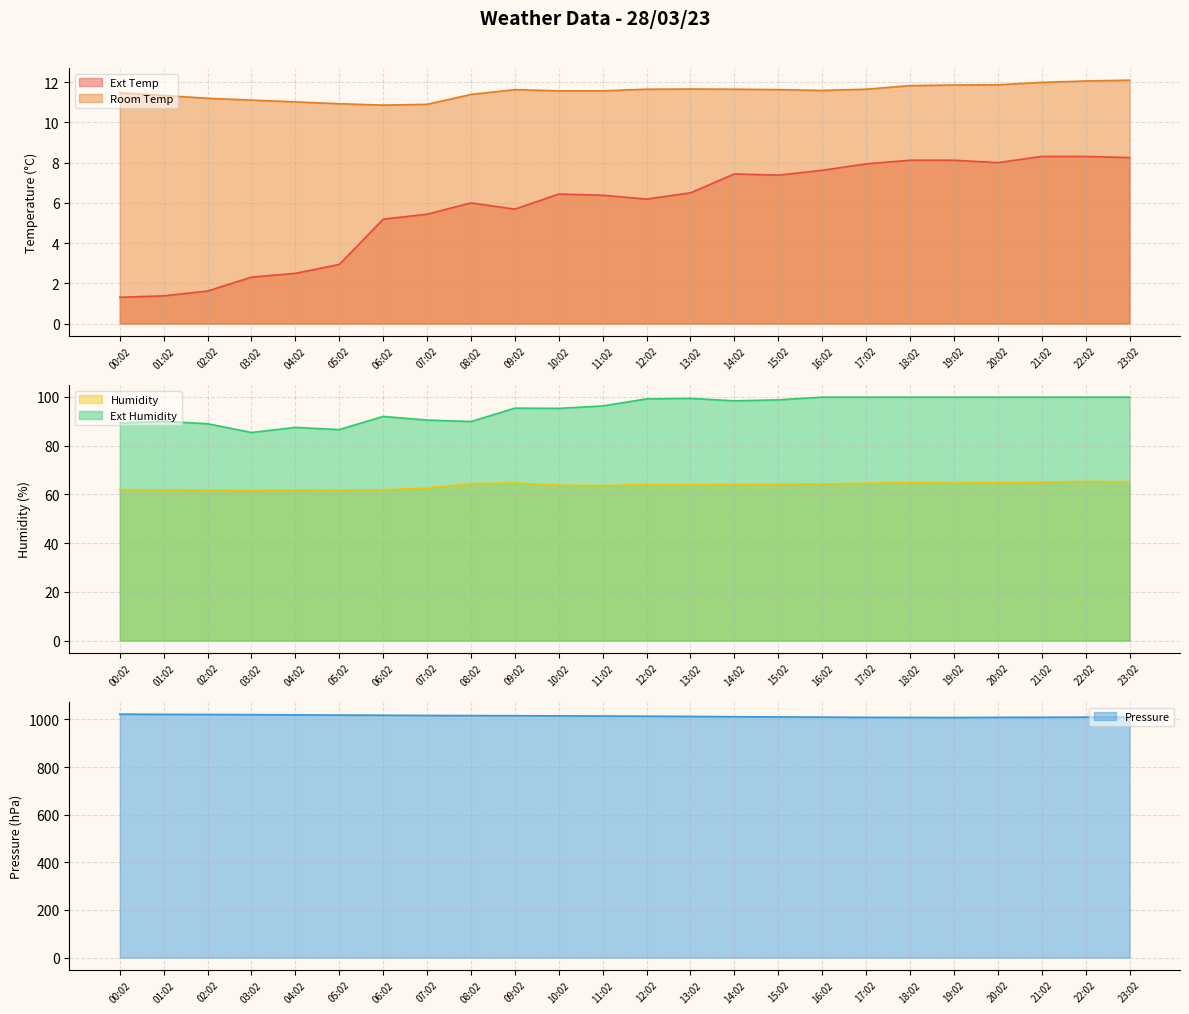

How many lines are shown in the chart?

5